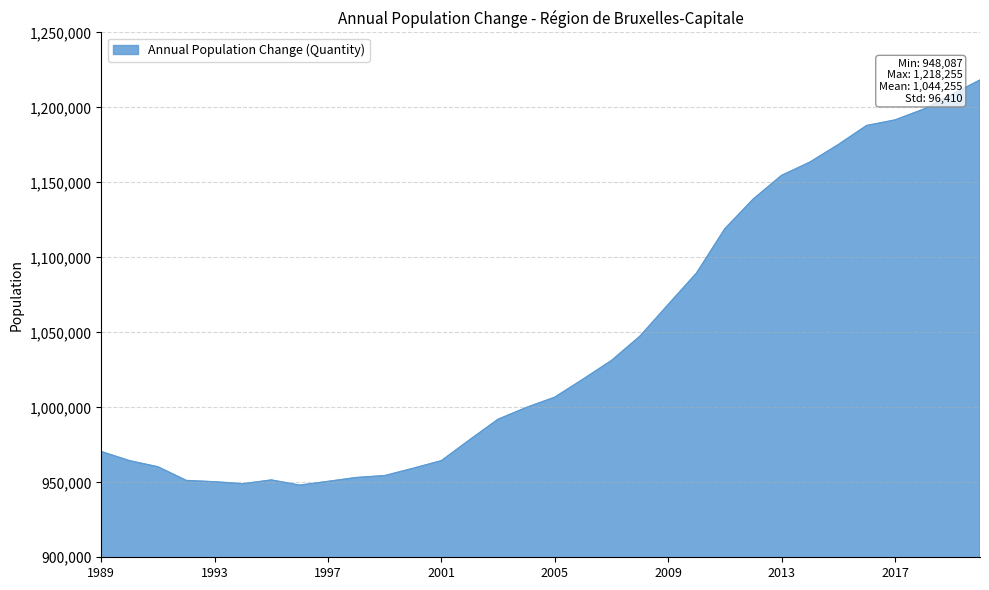

What is the minimum value shown in the chart?

948087